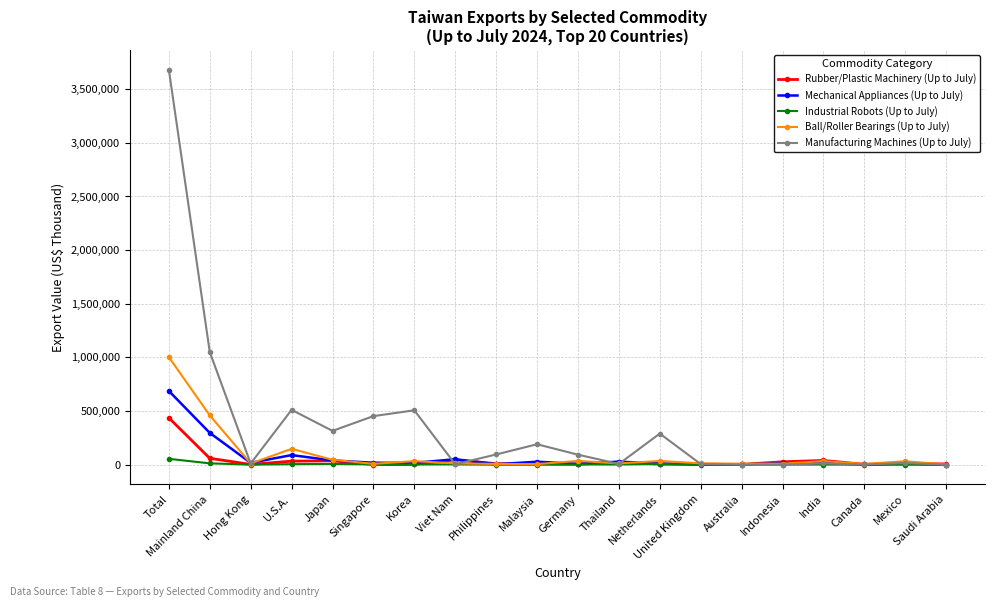

Which series has the largest range (max minus min)?

Manufacturing Machines (Up to July)